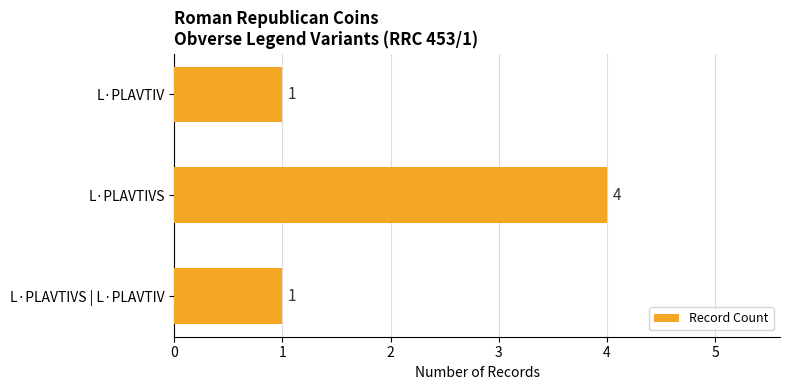

Which has a higher value, L·PLAVTIVS | L·PLAVTIV or L·PLAVTIVS?

L·PLAVTIVS